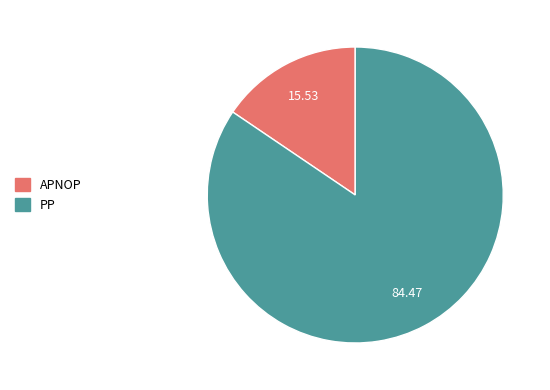

Rank the categories by value from highest to lowest.

PP, APNOP